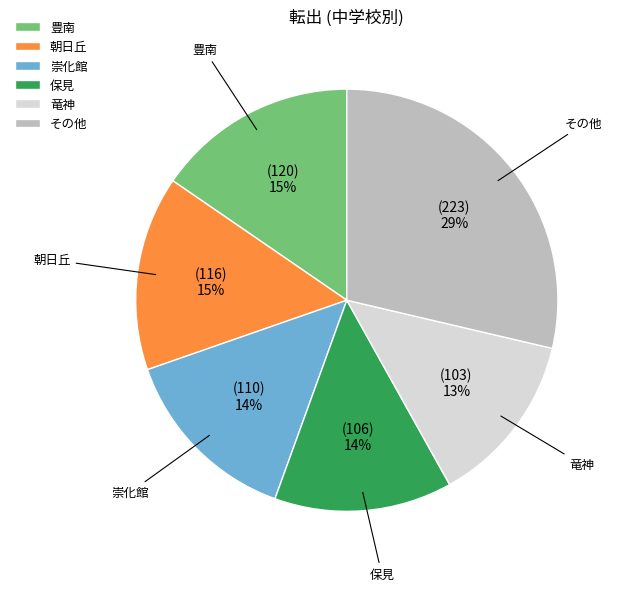

To the nearest percent, what percentage of the pie is その他?

29%